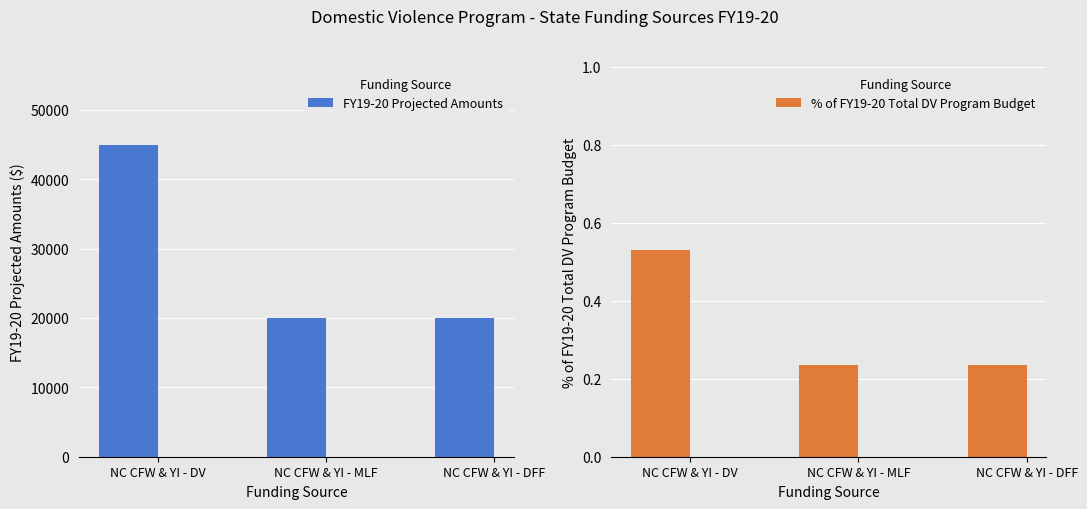

Which category has the lowest value across all series?

NC CFW & YI - MLF